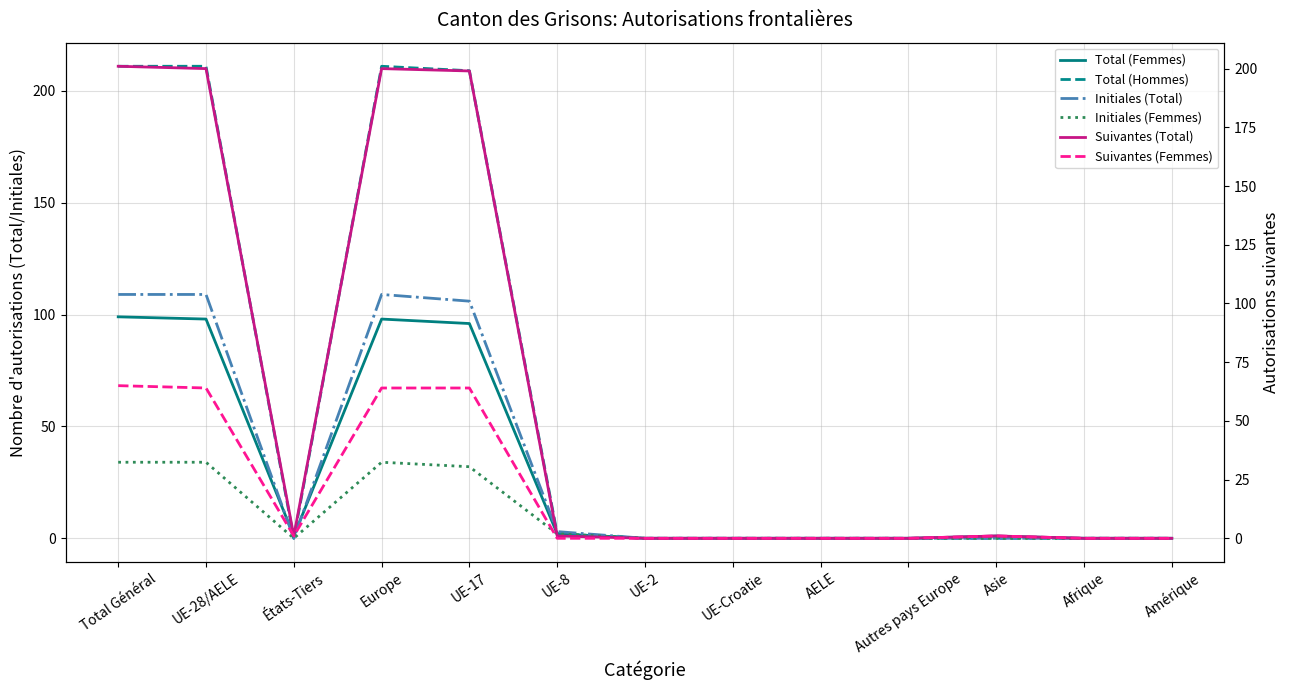

Does the chart display data point markers on the line(s)?

No